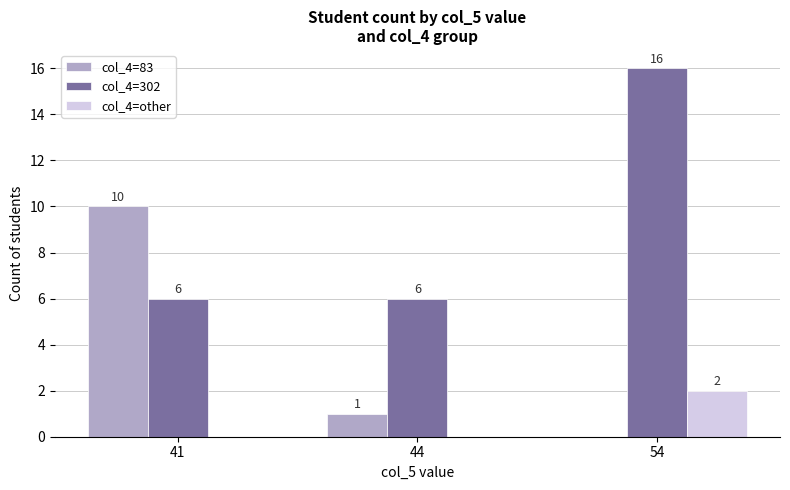

Reading right to left, extract all data points from this chart.

col_4=83: 0	1	10
col_4=302: 16	6	6
col_4=other: 2	0	0